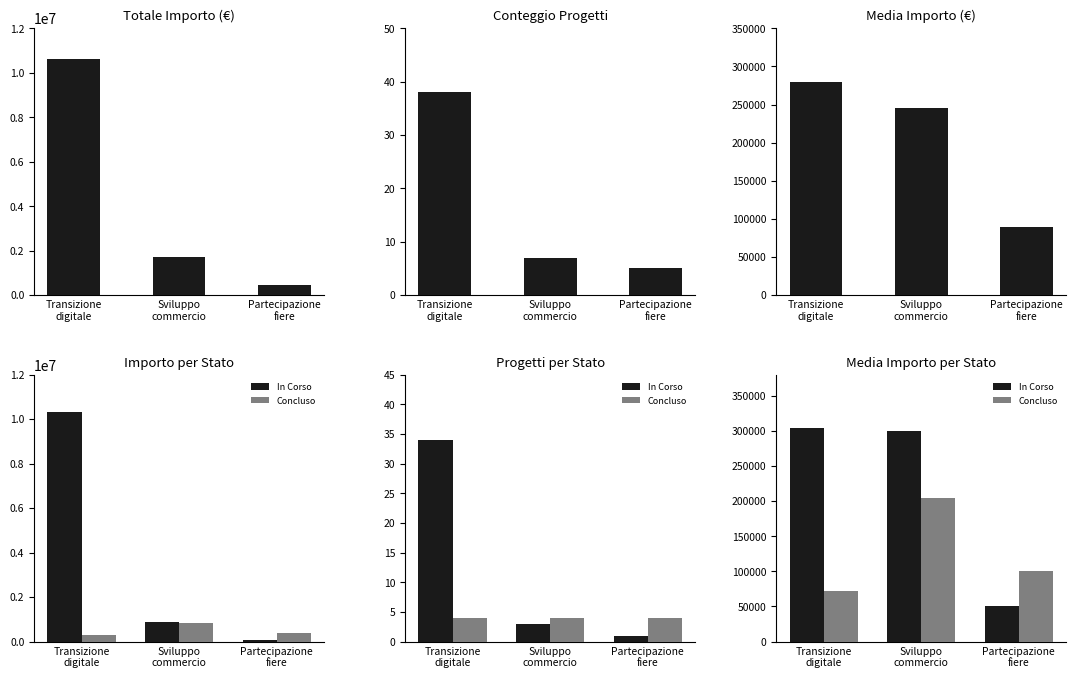

Between Partecipazione
fiere and Transizione
digitale, which is larger?

Transizione
digitale